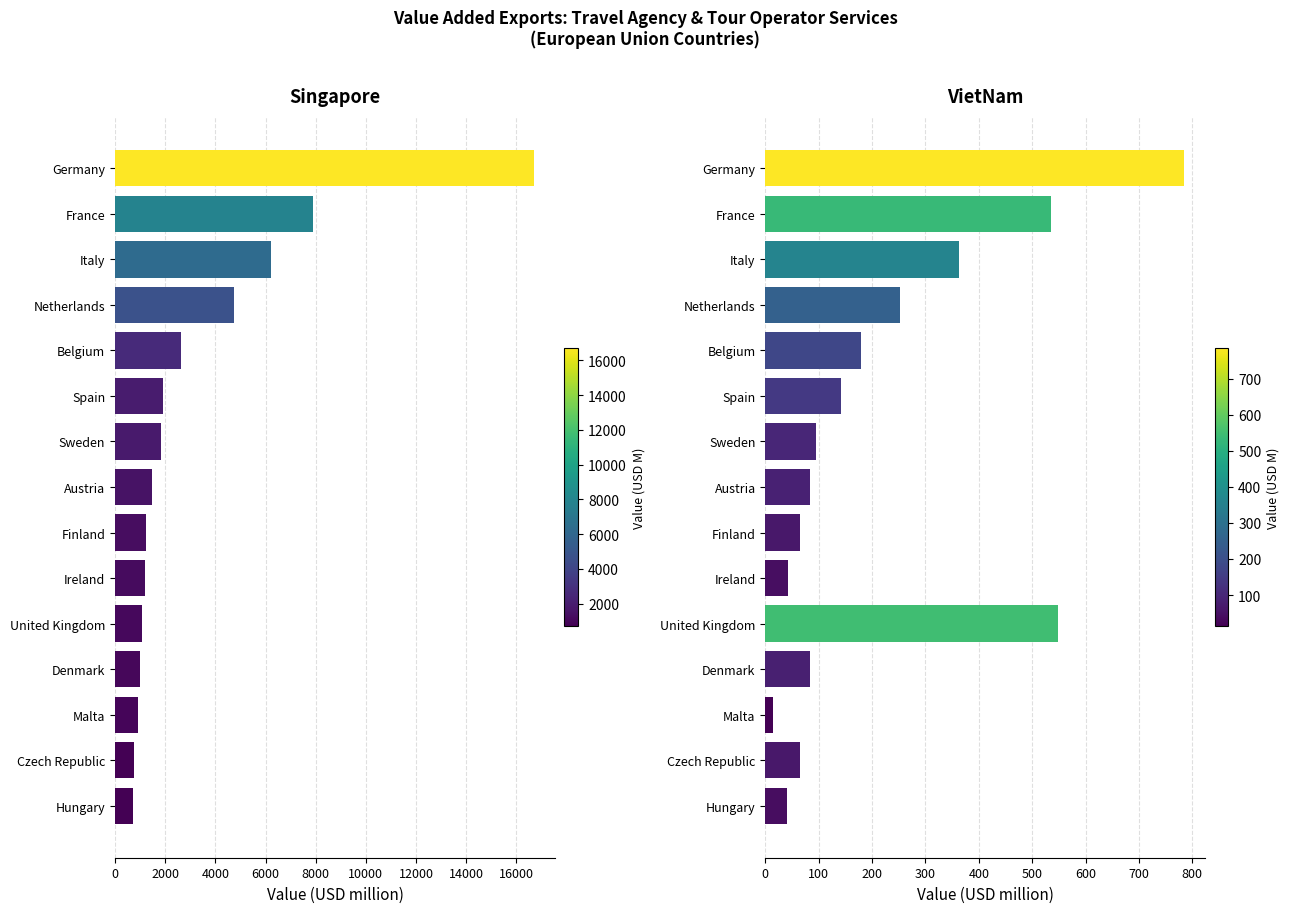

Between Czech Republic and Denmark, which is larger?

Denmark